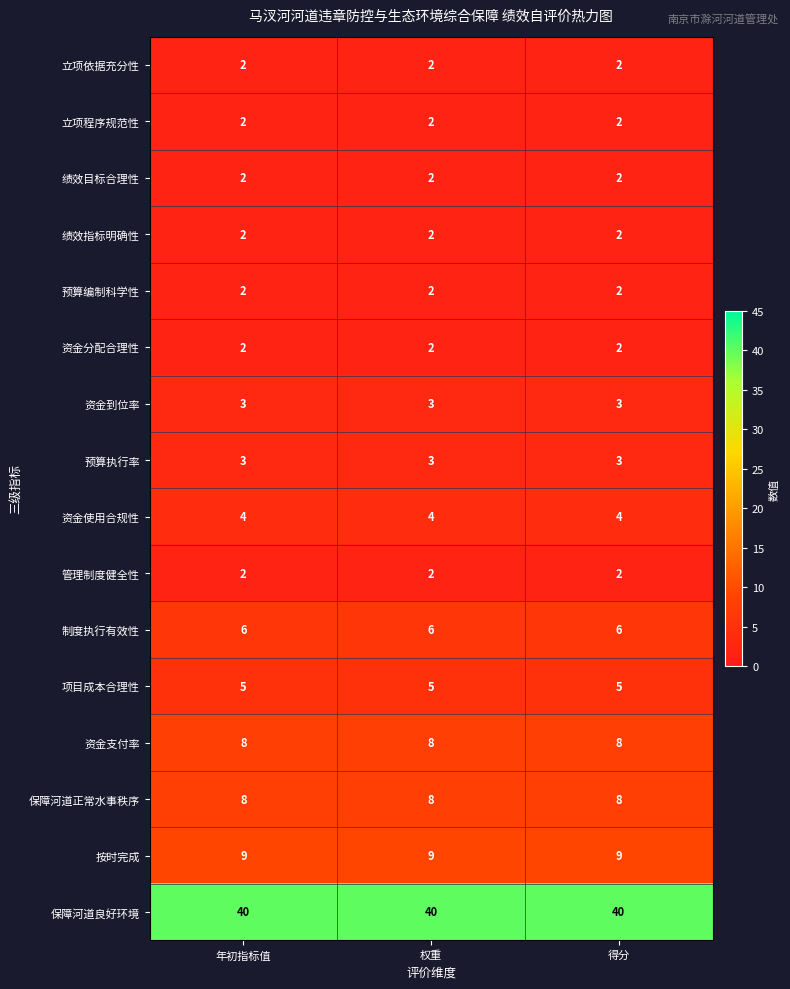

What is the highest value of the 资金使用合规性 series?

4